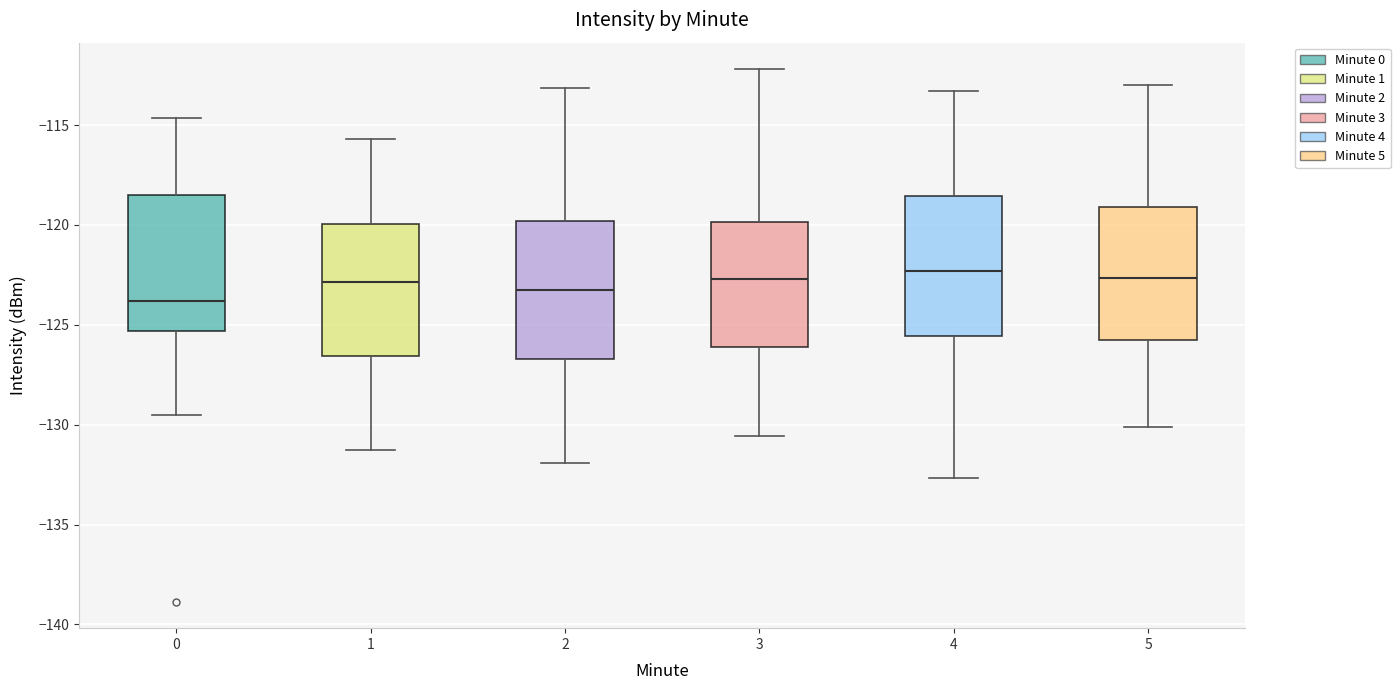

Reading left to right, transcribe this box plot: for each box, give where its median line is, the range the box spans, and where its two whiskers end, as read against the y-axis. The values are not printed on the chart, so give them approximately, as read against the axis.

0: median -124.0, box -125.5 to -118.5, whiskers -129.5 to -114.5
1: median -123.0, box -126.5 to -120.0, whiskers -131.5 to -115.5
2: median -123.0, box -126.5 to -120.0, whiskers -132.0 to -113.0
3: median -122.5, box -126.0 to -120.0, whiskers -130.5 to -112.0
4: median -122.5, box -125.5 to -118.5, whiskers -132.5 to -113.5
5: median -122.5, box -125.5 to -119.0, whiskers -130.0 to -113.0